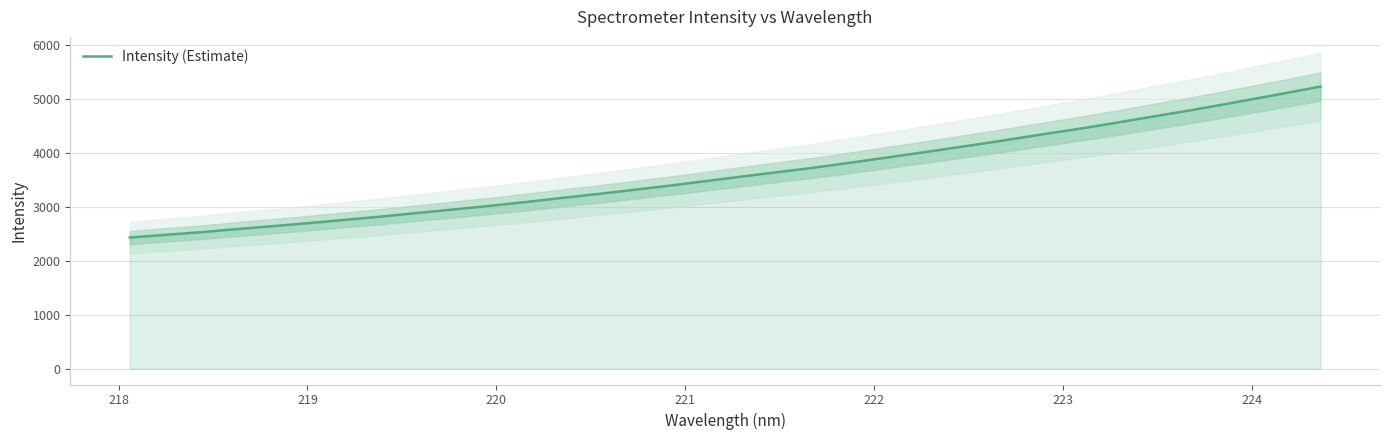

True or false: the data shows 1987.2 at 13.

False